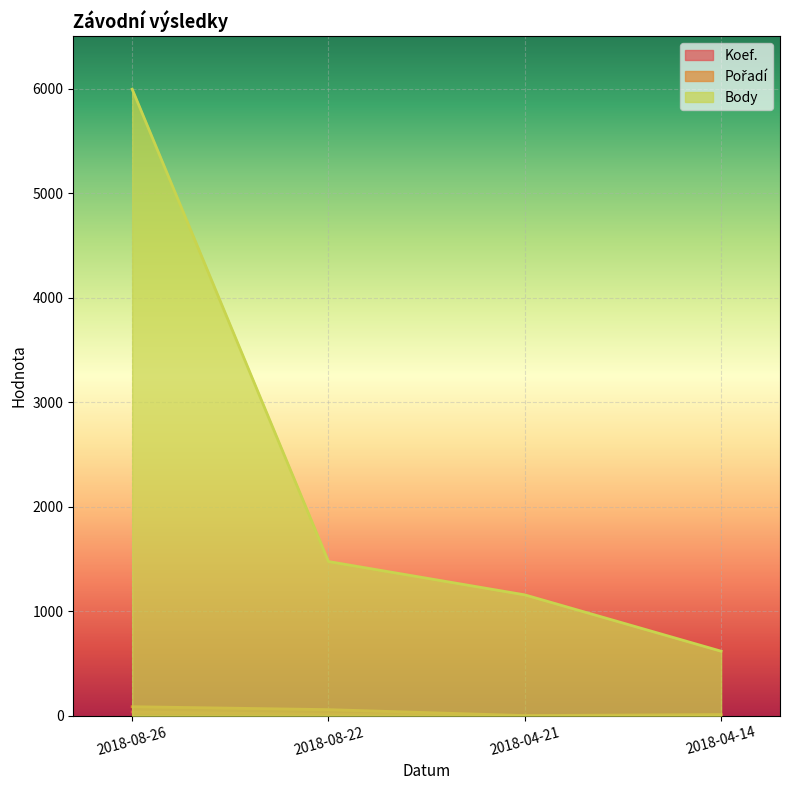

At which category is the sum across all series the highest?

2018-08-26